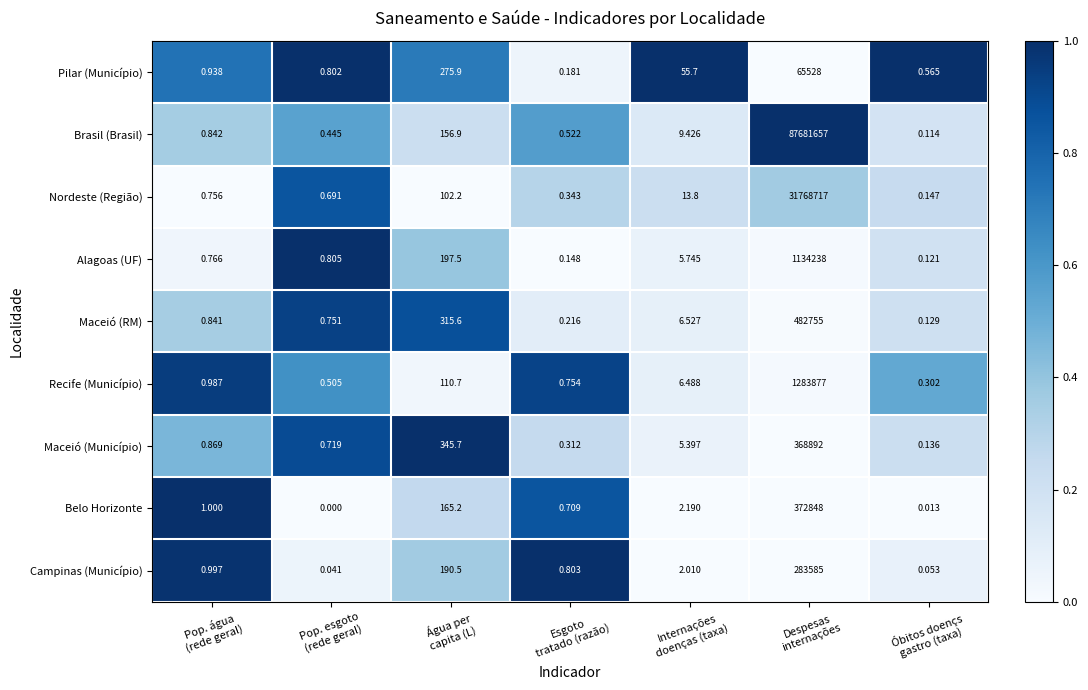

Which series has the largest range (max minus min)?

Brasil (Brasil)